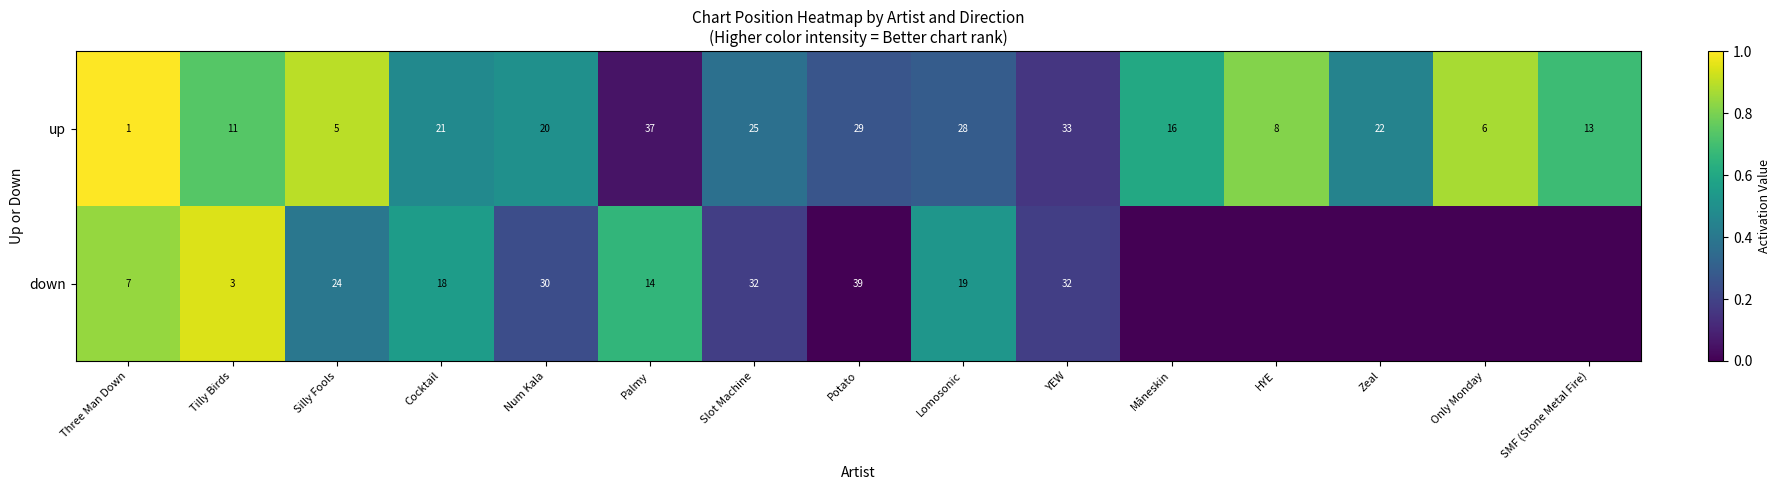

Rank the series at Three Man Down from highest to lowest value.

down, up